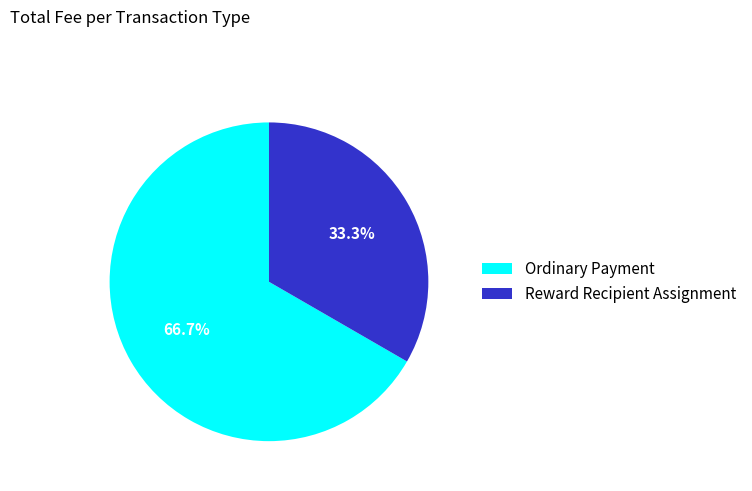

Count the number of slices in the pie.

2